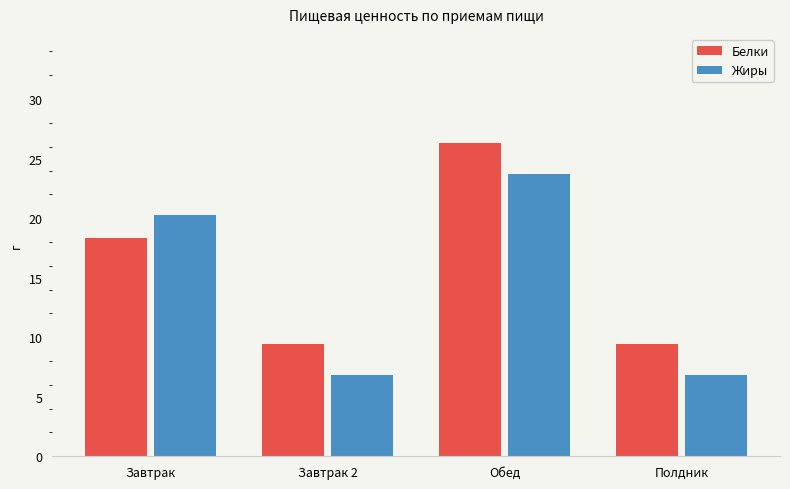

What is the sum of all Жиры values?

57.6